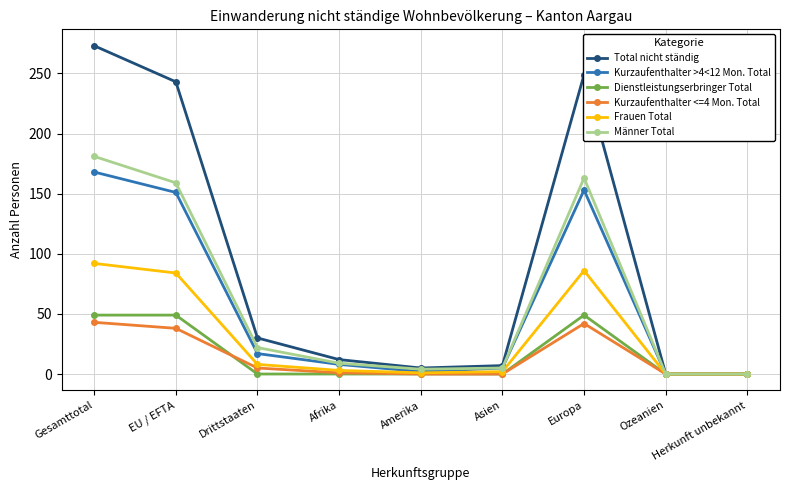

What is the approximate value of Dienstleistungserbringer Total at Europa?

49